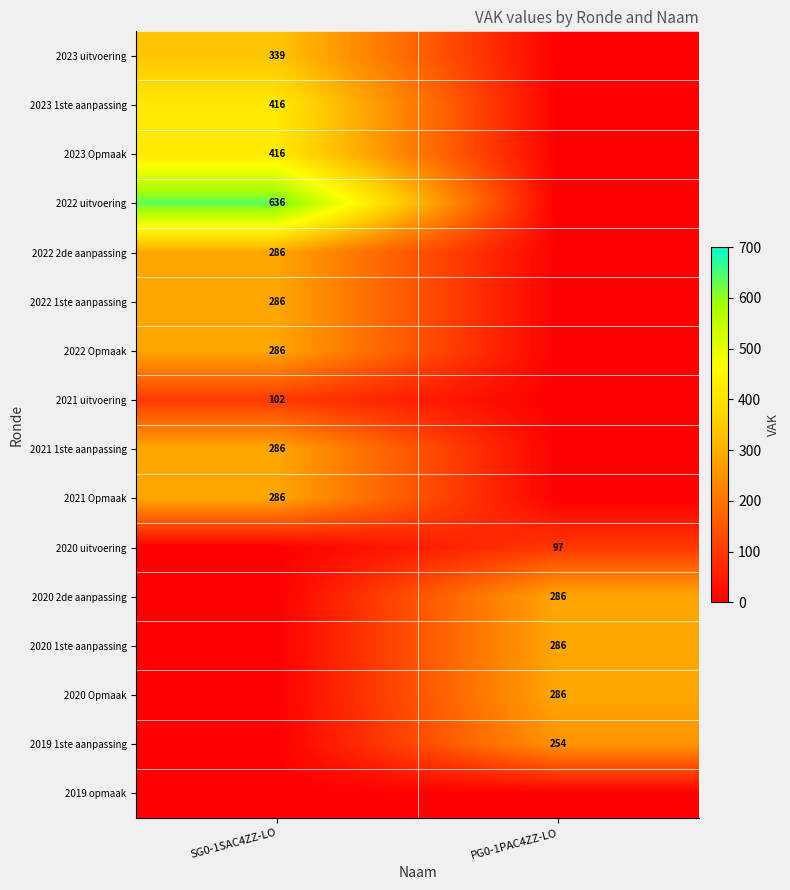

The value of 2022 Opmaak at SG0-1SAC4ZZ-LO is 97. True or false?

False